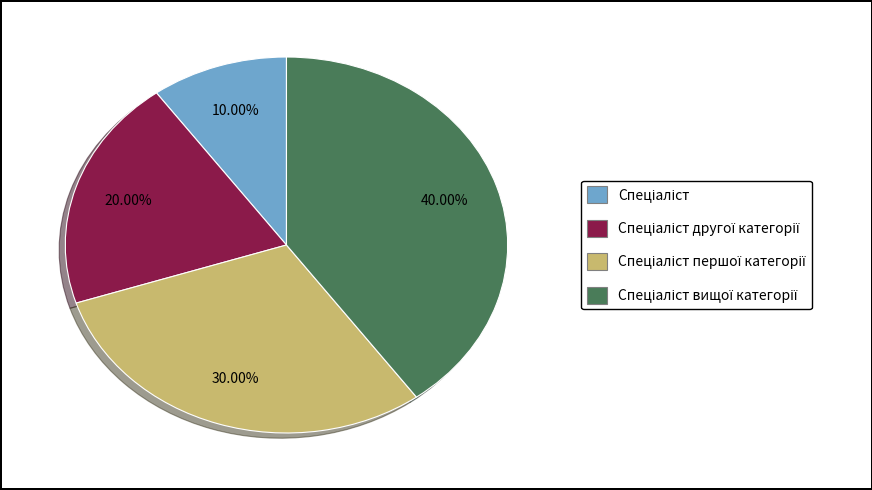

Is there any slice that represents more than half of the pie?

No